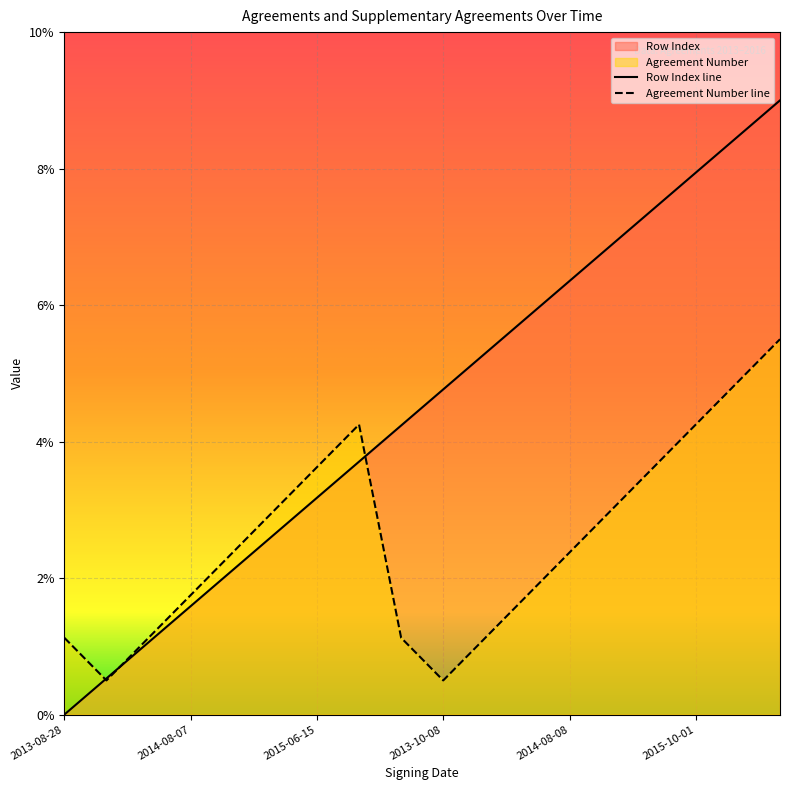

At which category does the chart reach its minimum across all series?

2013-08-28